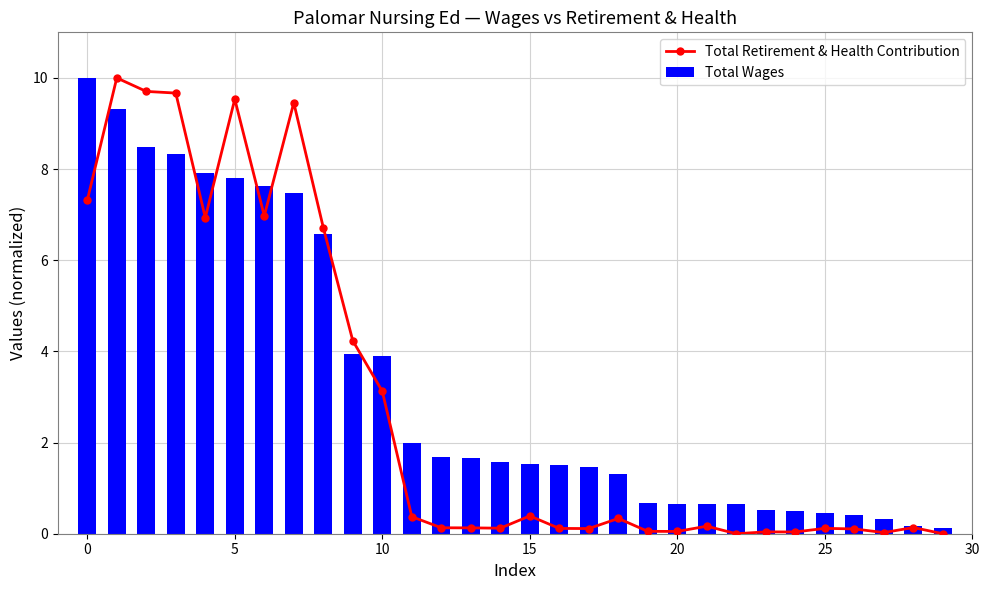

What is the highest value of the Total Wages series?

10.0